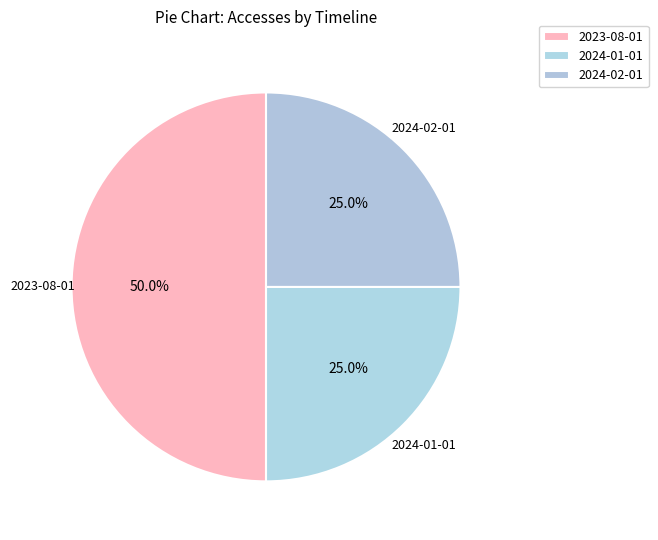

Is it true that 2024-02-01 is 14% of the pie?

False